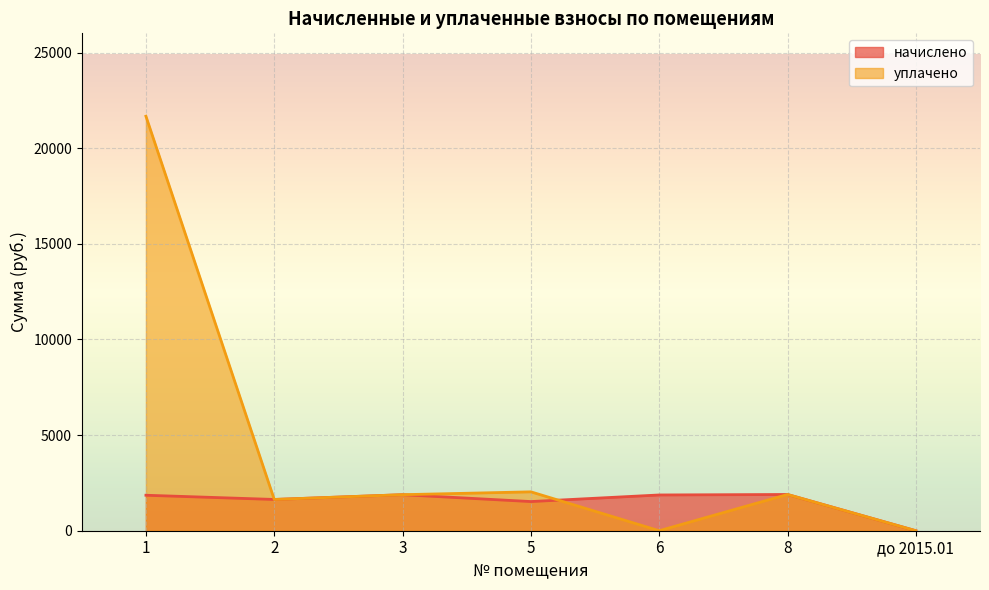

At which category is the sum across all series the highest?

1